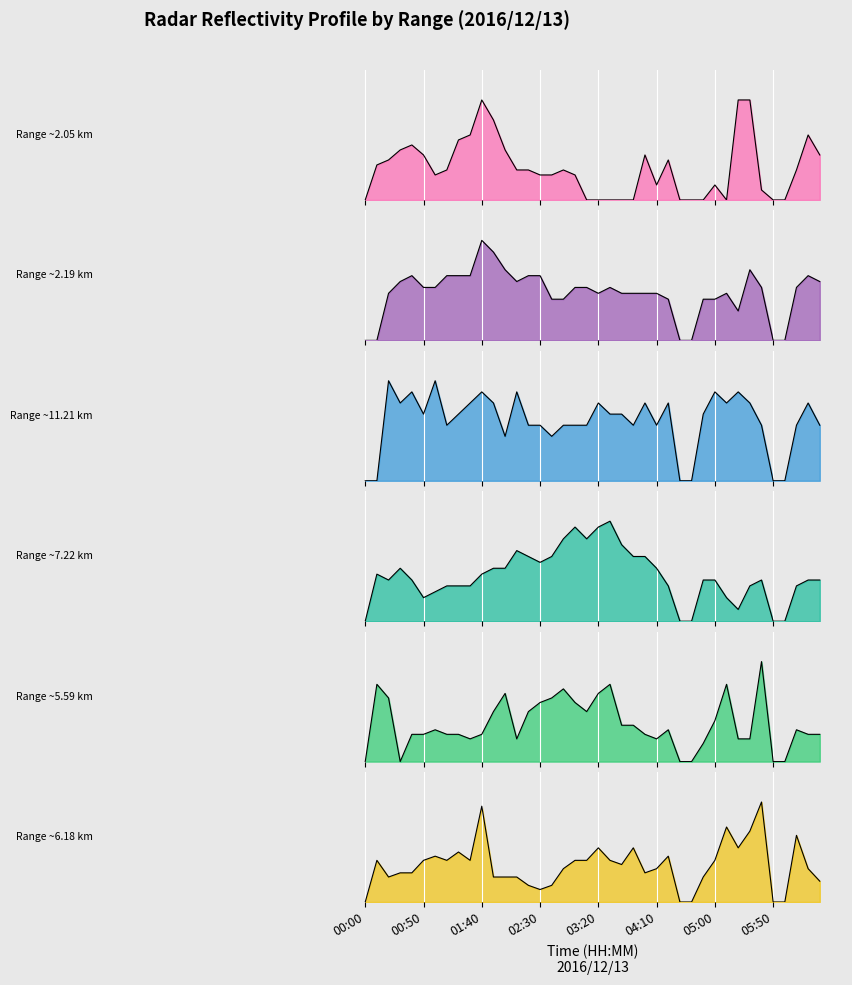

True or false: Range ~2.05 km and Range ~11.21 km intersect in this chart.

True